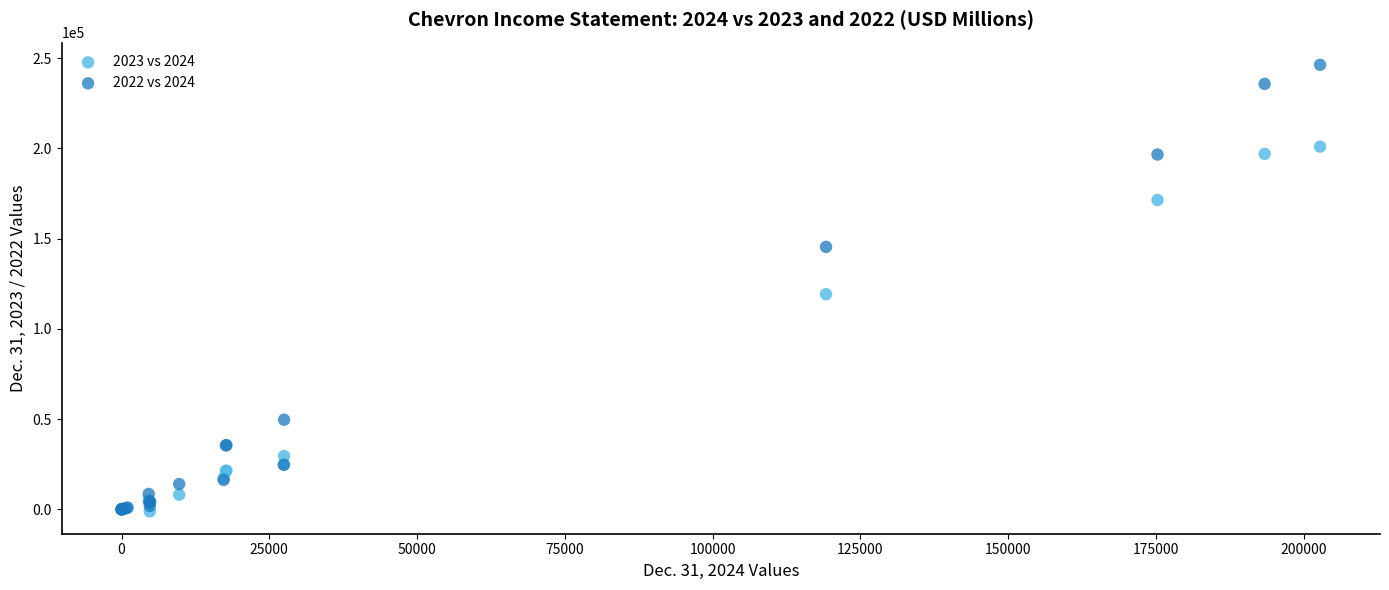

Which series has the widest spread of Y values?

2022 vs 2024